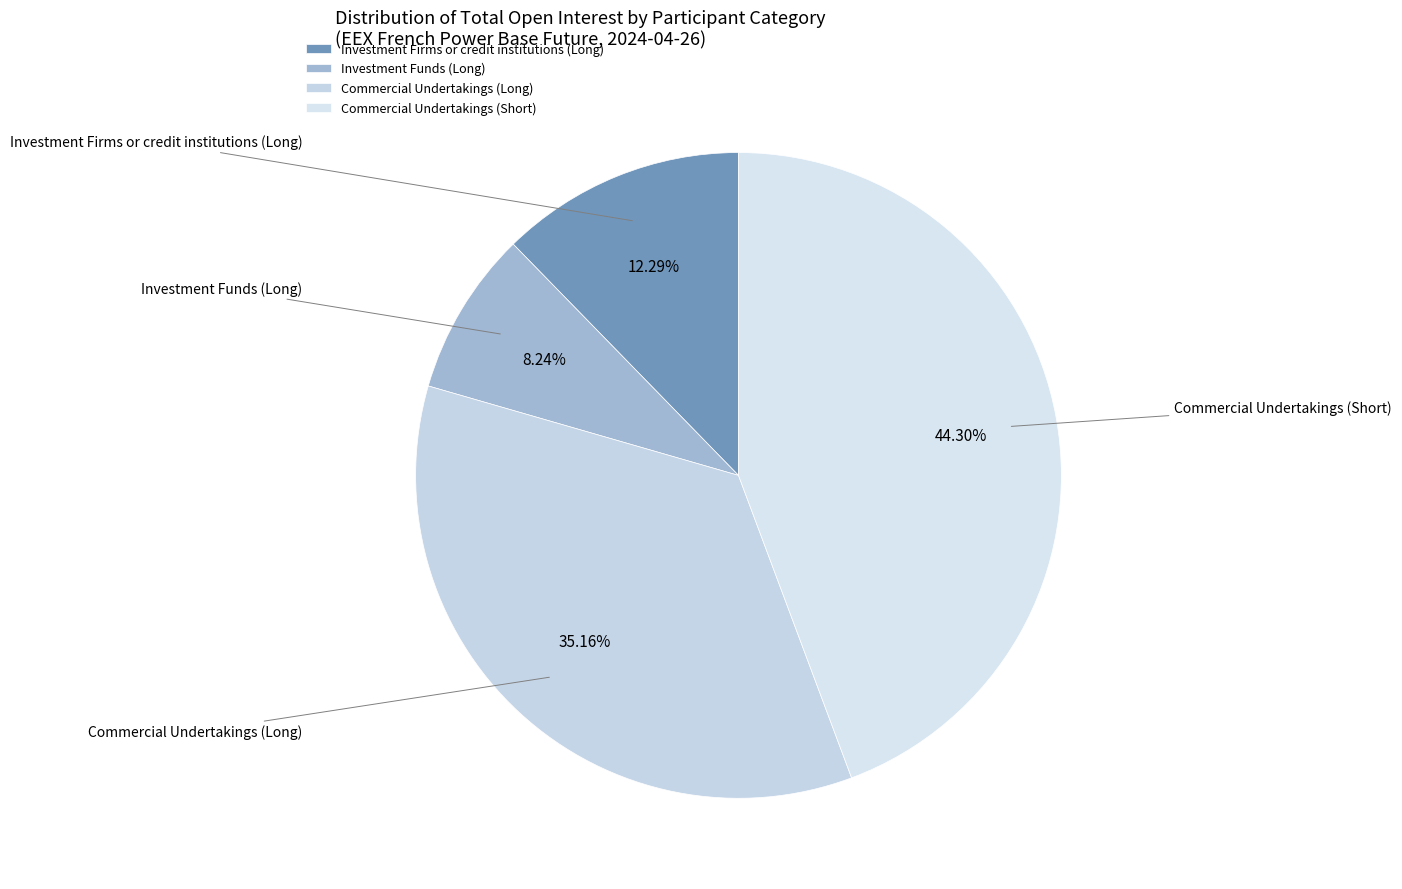

Which category has the biggest portion of the pie?

Commercial Undertakings (Short)